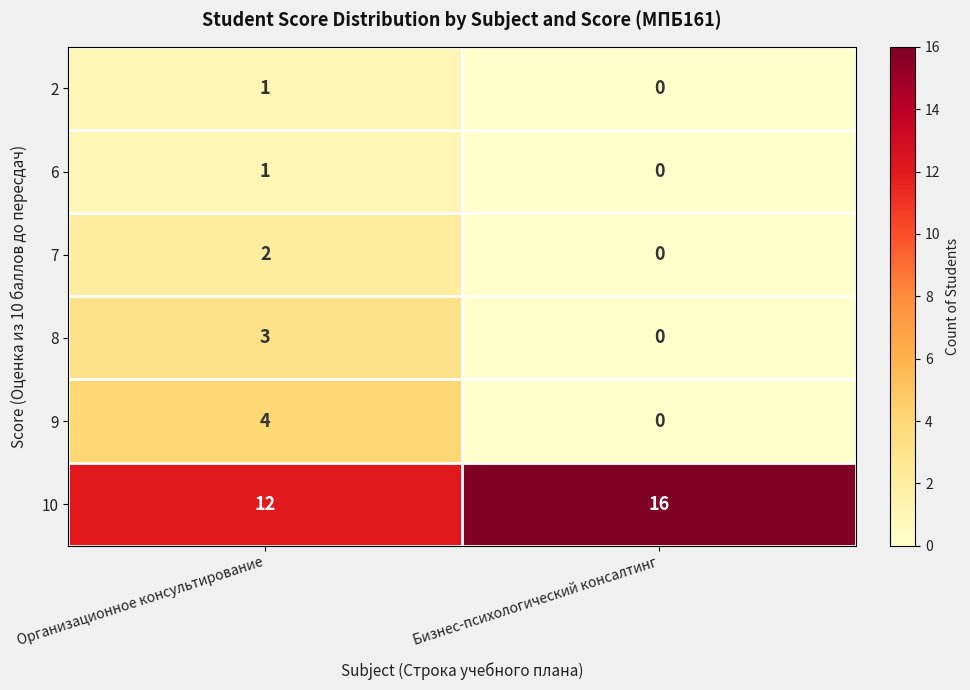

The value of 7 at Организационное консультирование is 4. True or false?

False